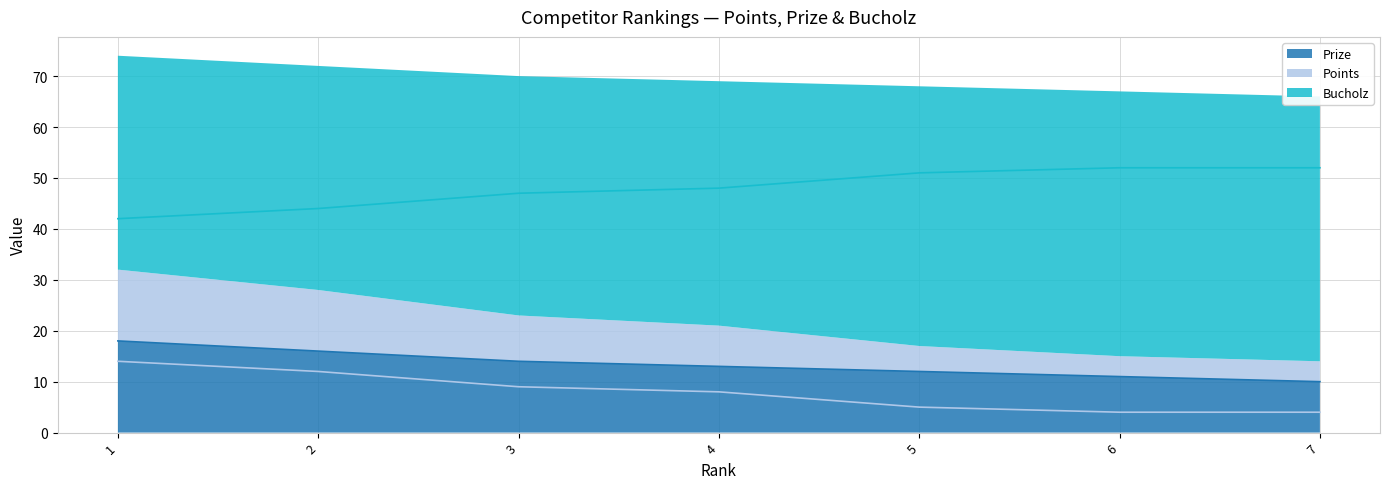

Rank the series at 1 from highest to lowest value.

Bucholz, Prize, Points